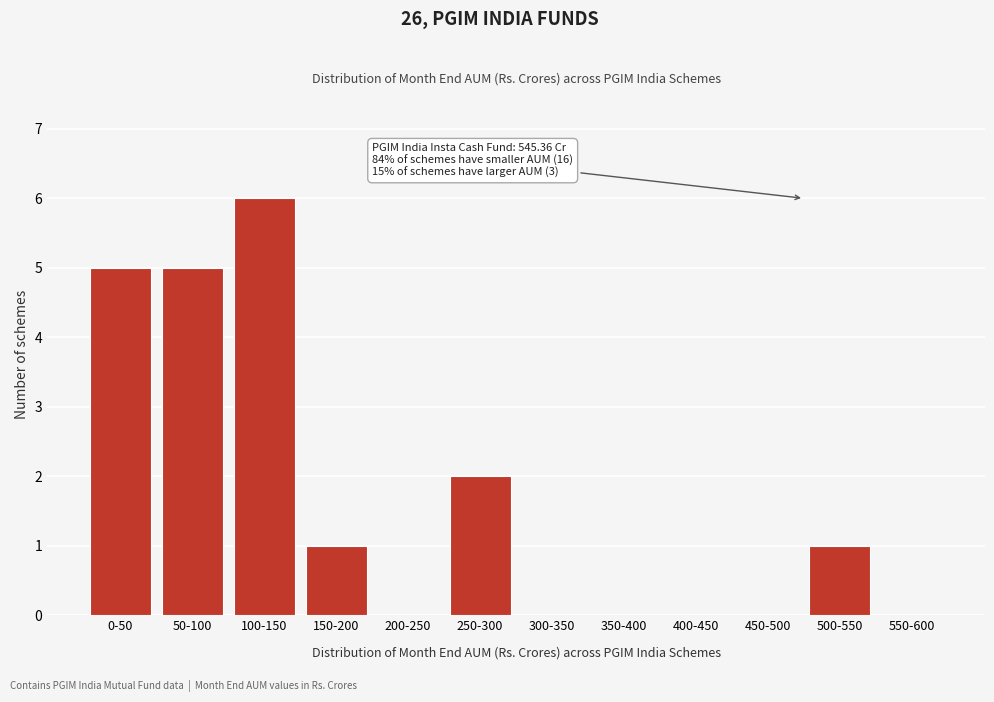

Reading right to left, extract all data points from this chart.

550-600=0	500-550=1	450-500=0	400-450=0	350-400=0	300-350=0	250-300=2	200-250=0	150-200=1	100-150=6	50-100=5	0-50=5